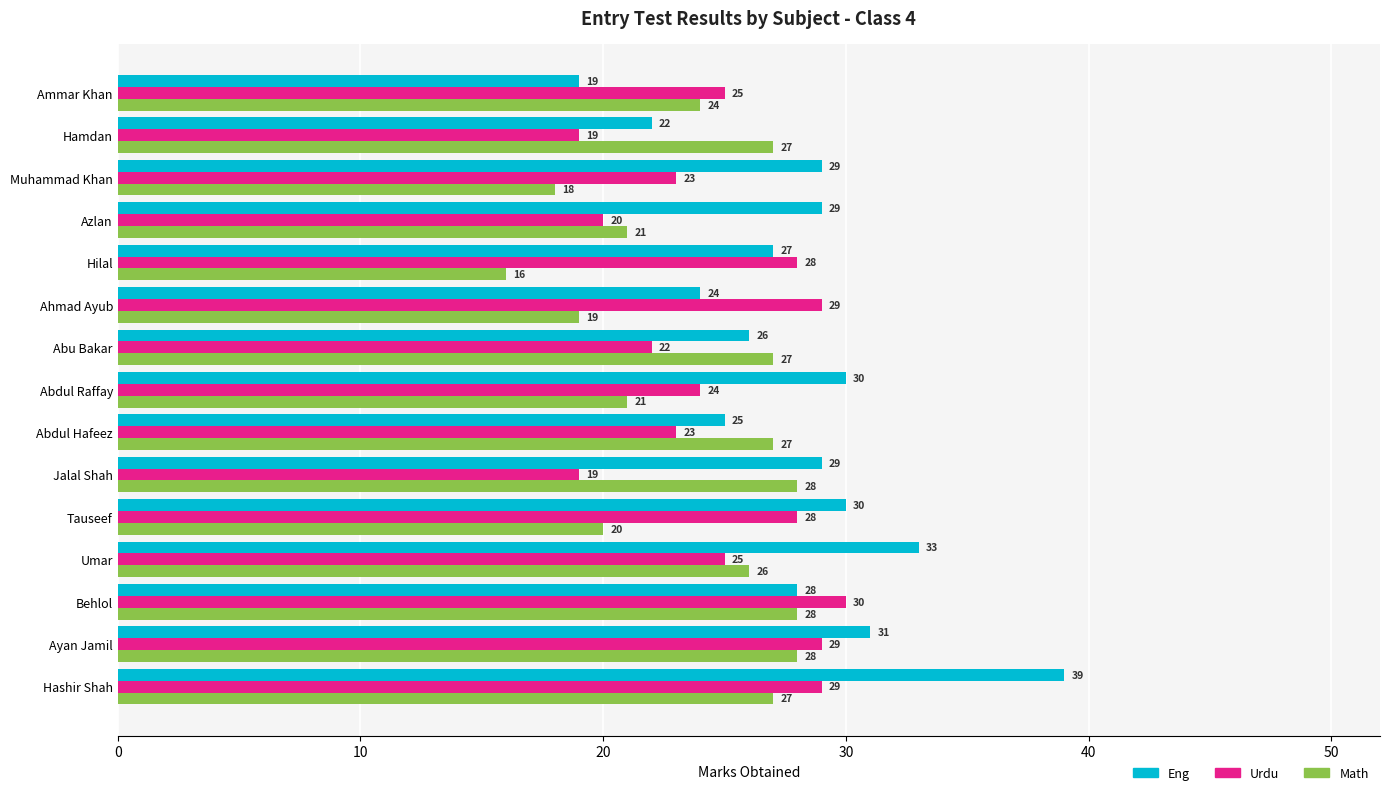

At which category is the sum across all series the highest?

Hashir Shah